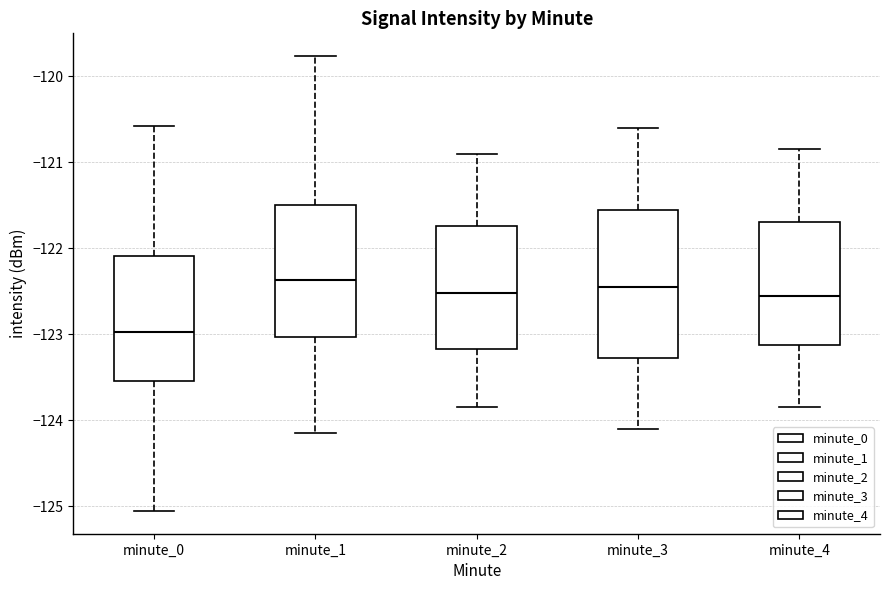

Reading left to right, transcribe this box plot: for each box, give where its median line is, the range the box spans, and where its two whiskers end, as read against the y-axis. The values are not printed on the chart, so give them approximately, as read against the axis.

minute_0: median -123.0, box -123.5 to -122.1, whiskers -125.1 to -120.6
minute_1: median -122.4, box -123.0 to -121.5, whiskers -124.2 to -119.8
minute_2: median -122.5, box -123.2 to -121.7, whiskers -123.8 to -120.9
minute_3: median -122.4, box -123.3 to -121.5, whiskers -124.1 to -120.6
minute_4: median -122.5, box -123.1 to -121.7, whiskers -123.8 to -120.8